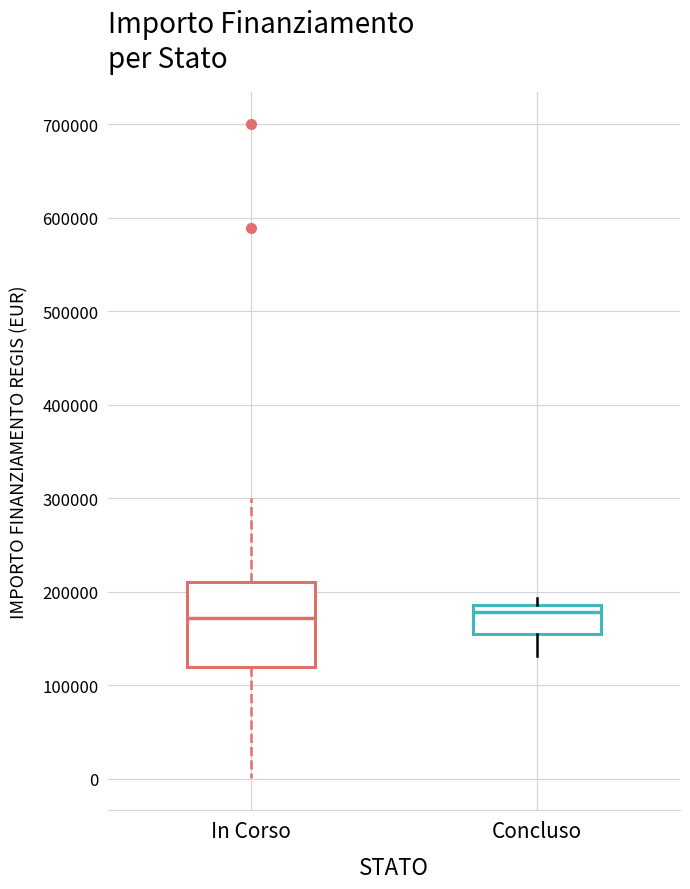

Reading left to right, transcribe this box plot: for each box, give where its median line is, the range the box spans, and where its two whiskers end, as read against the y-axis. The values are not printed on the chart, so give them approximately, as read against the axis.

In Corso: median 170000, box 120000 to 210000, whiskers 0 to 300000
Concluso: median 180000, box 150000 to 190000, whiskers 130000 to 190000 (just above the box's upper edge)